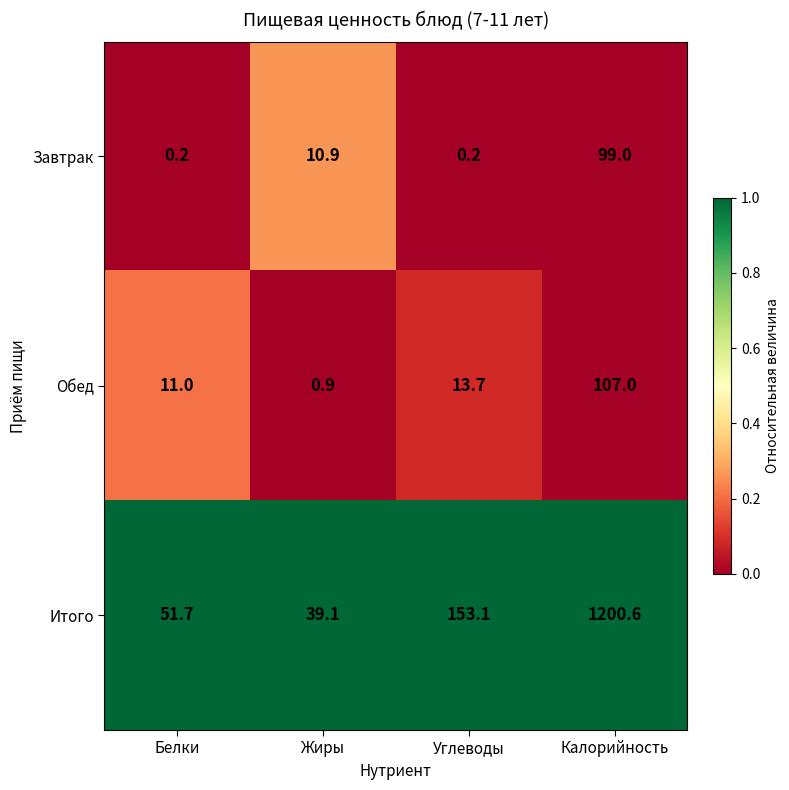

Rank the series at Углеводы from lowest to highest value.

Завтрак, Обед, Итого